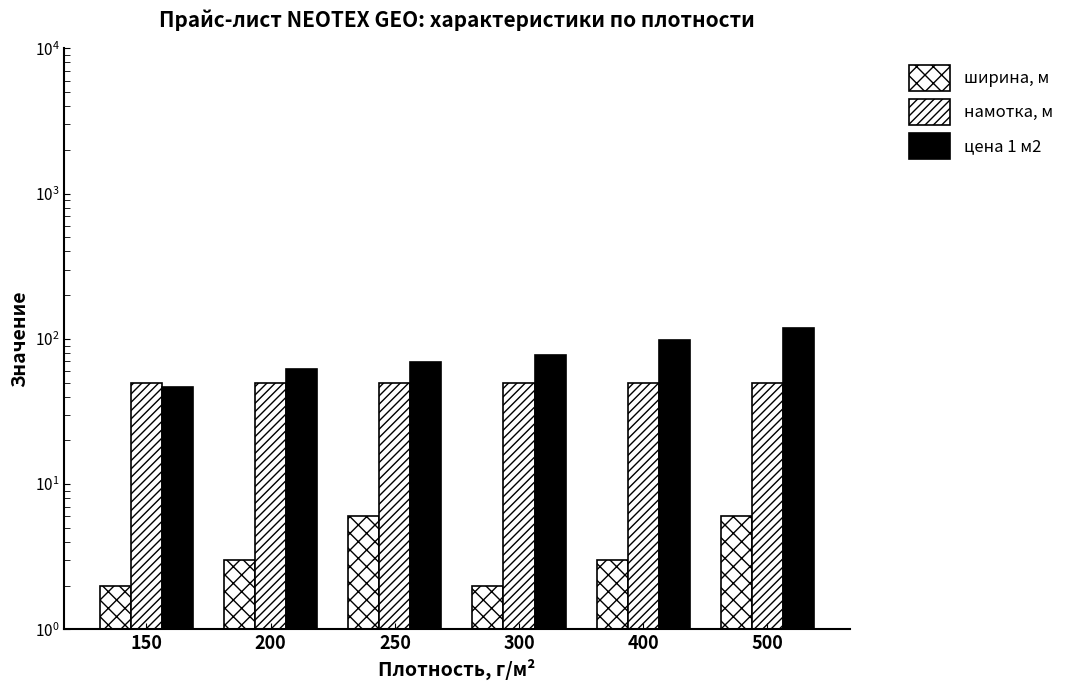

Count the number of data series in this chart.

3